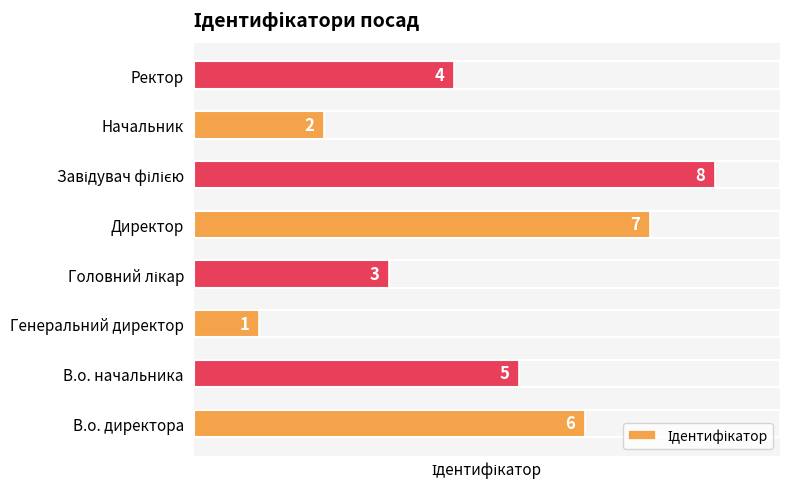

How many values are between 3 and 7?

5